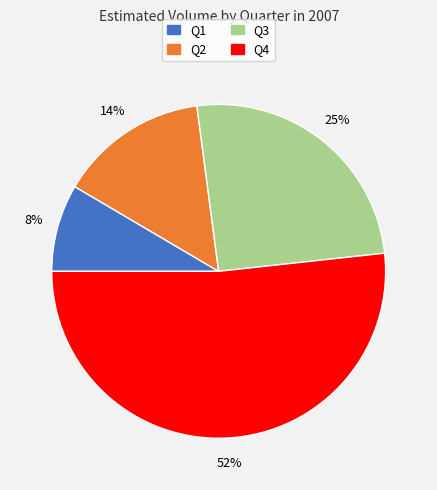

Between Q2 and Q1, which is larger?

Q2